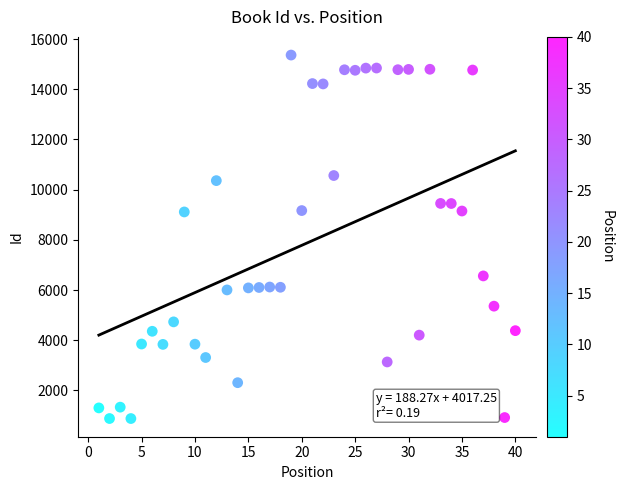

What is the range of Y values (max minus min)?

14483